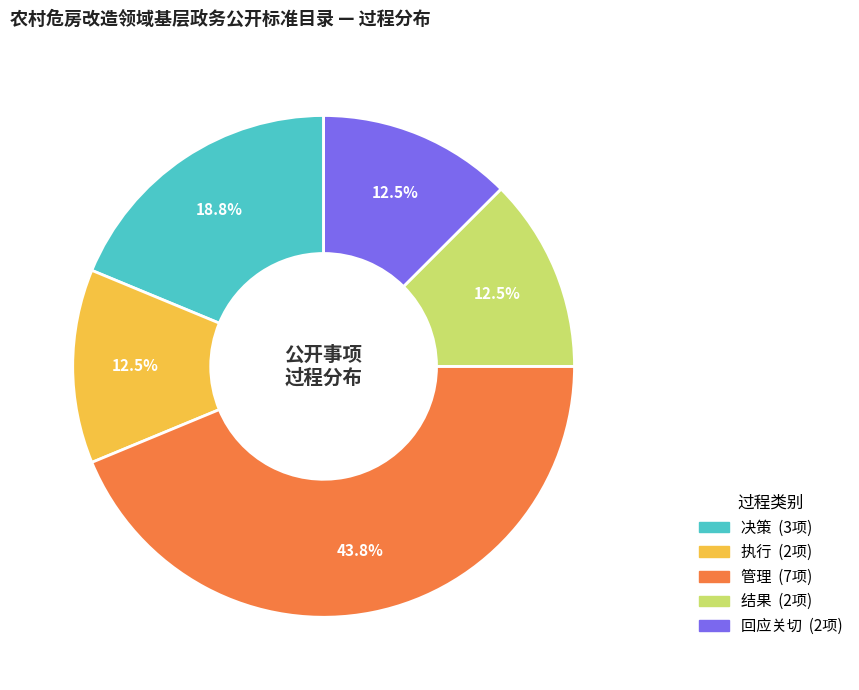

True or false: 执行 accounts for 3% of the total.

False